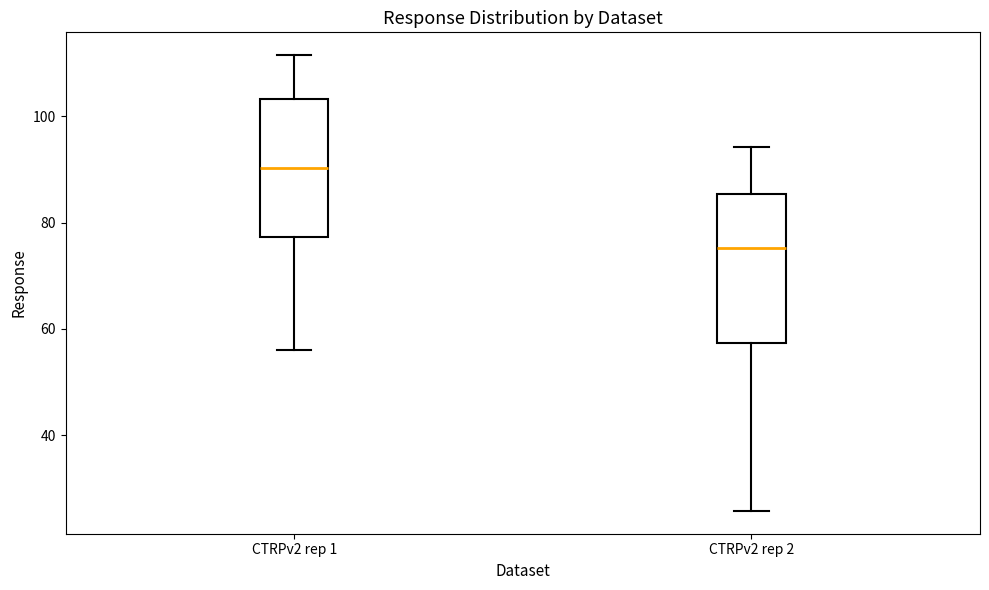

Where does the upper whisker of the box for CTRPv2 rep 2 end on the y-axis? The values are not printed on the chart, so give them approximately, as read against the axis.

94